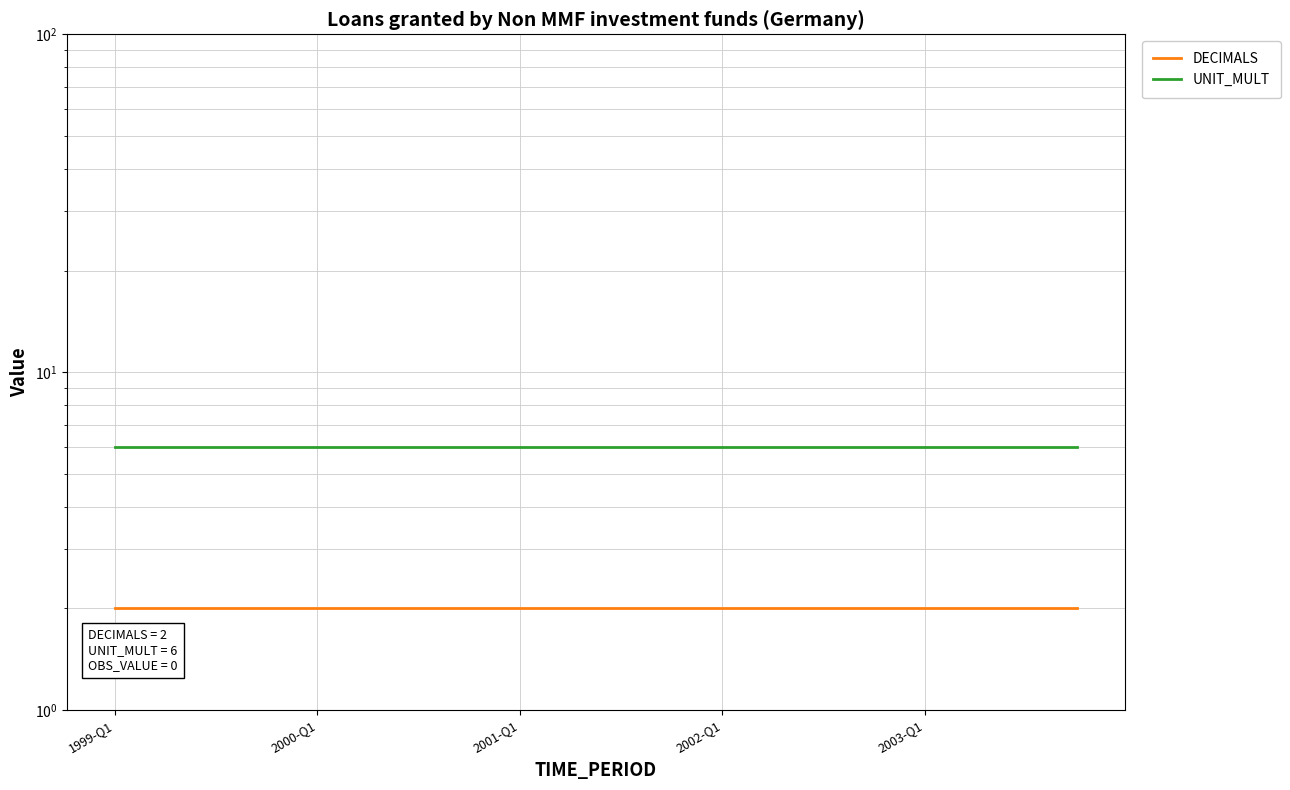

Is this an area chart (filled region under the line)?

No